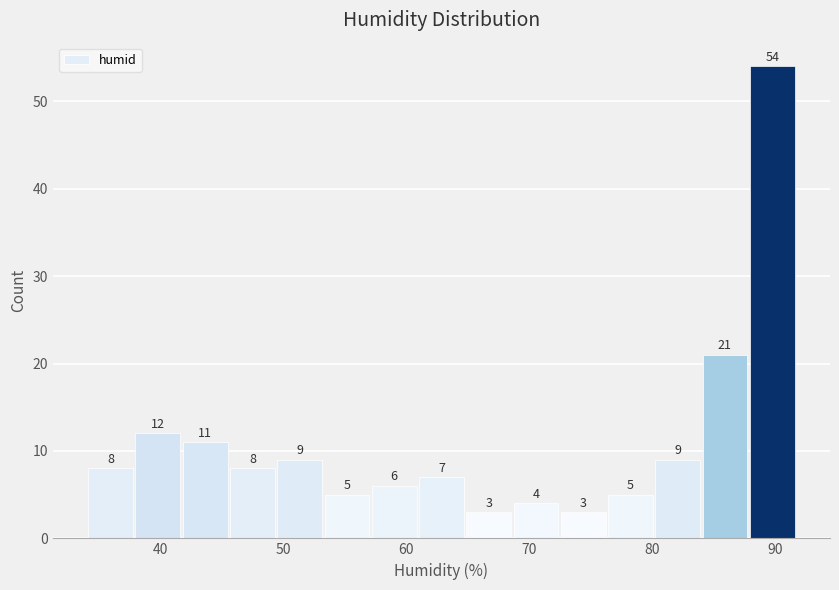

Read against the x-axis, roughly where is the centre of the tallest bar?

90